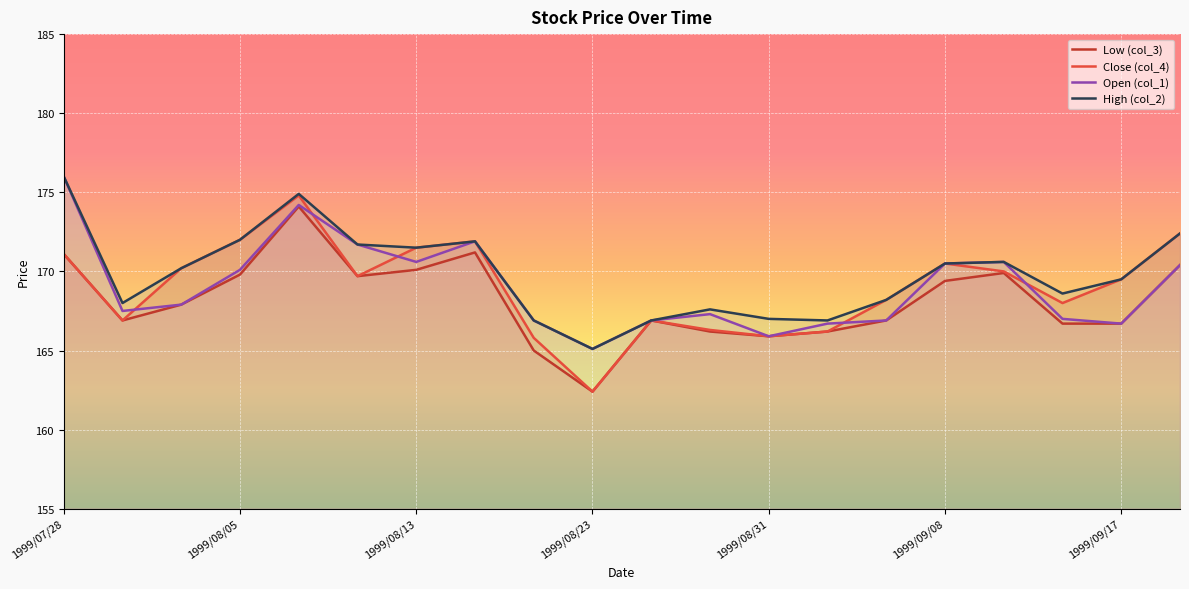

True or false: Open (col_1) and Low (col_3) intersect in this chart.

False